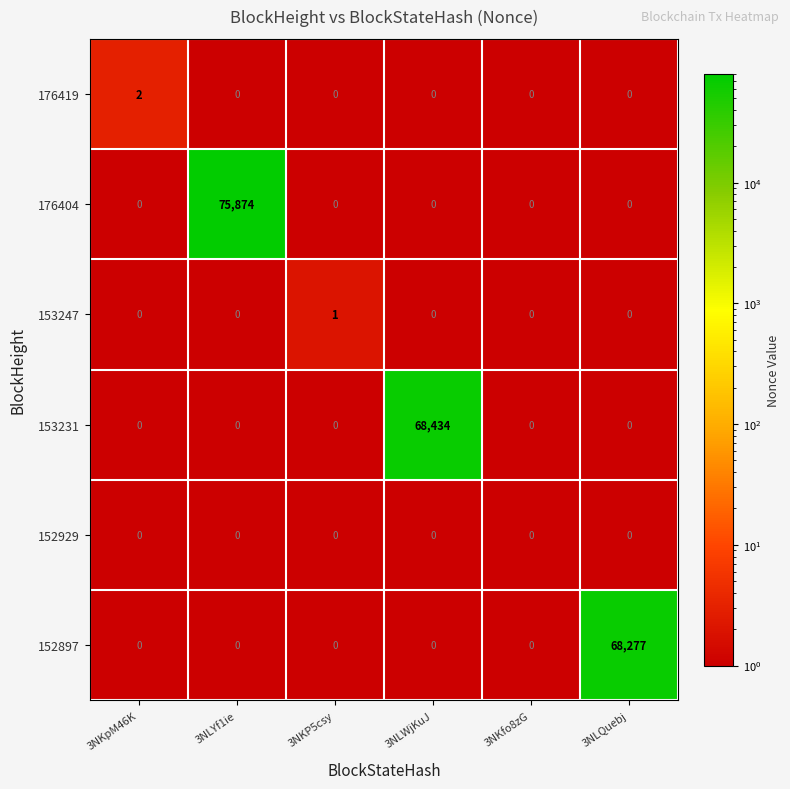

Rank the series by their maximum value, from highest to lowest.

176404, 153231, 152897, 176419, 153247, 152929